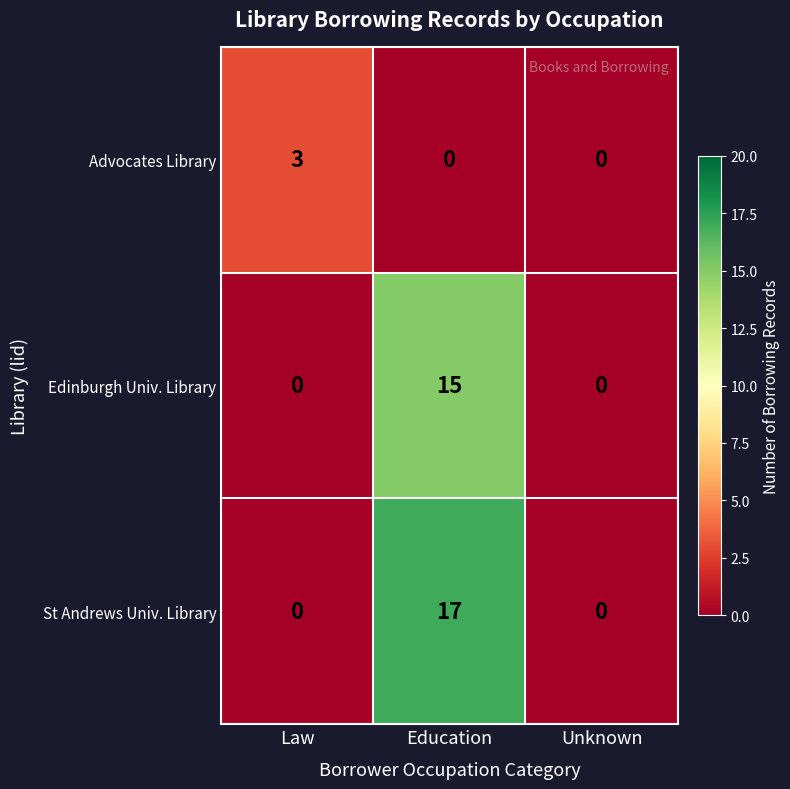

How many data points does each series have?

3